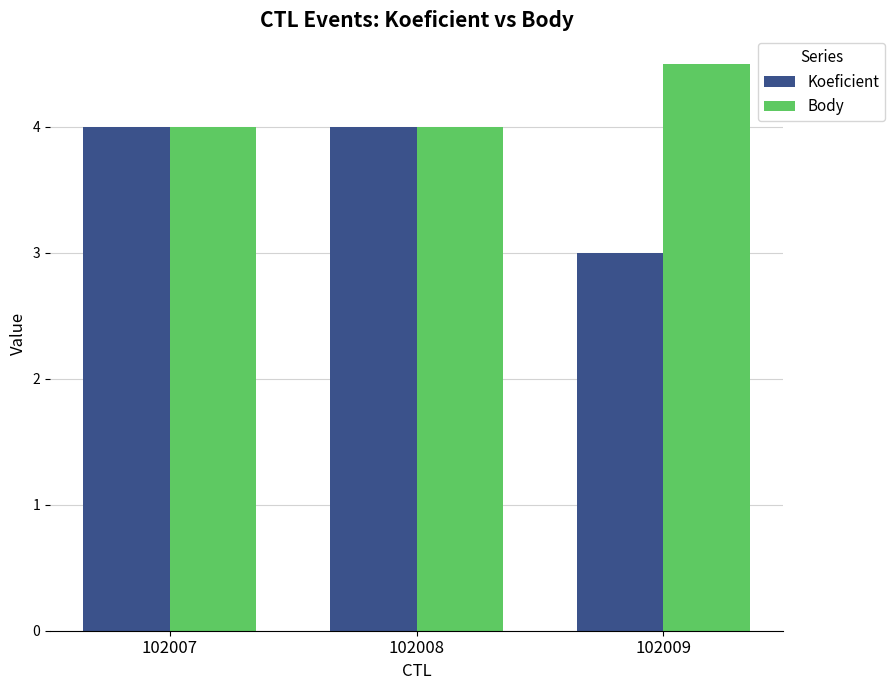

Read the Koeficient value at 102008.

4.0